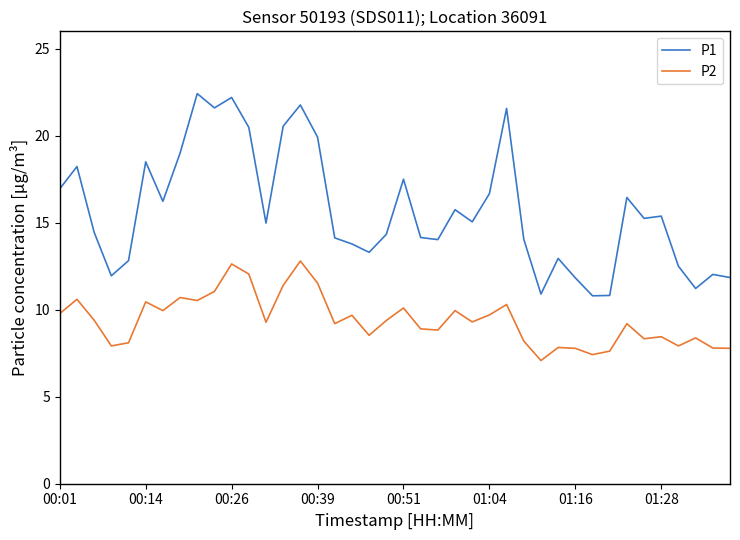

Count the number of categories in the chart.

40